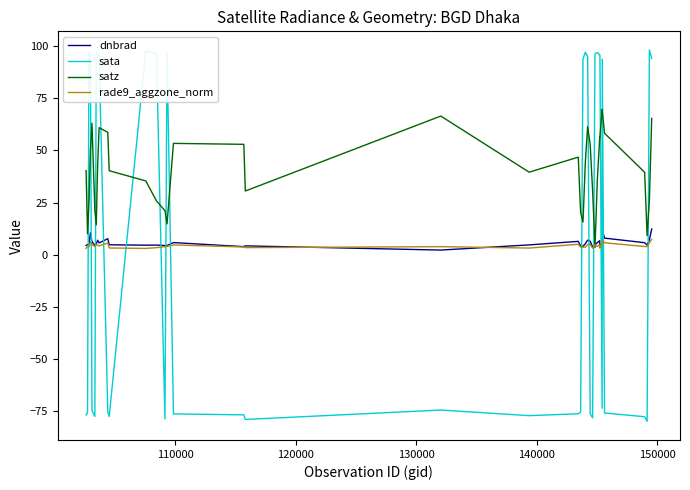

After their last crossing, which series has the higher values: dnbrad or sata?

sata